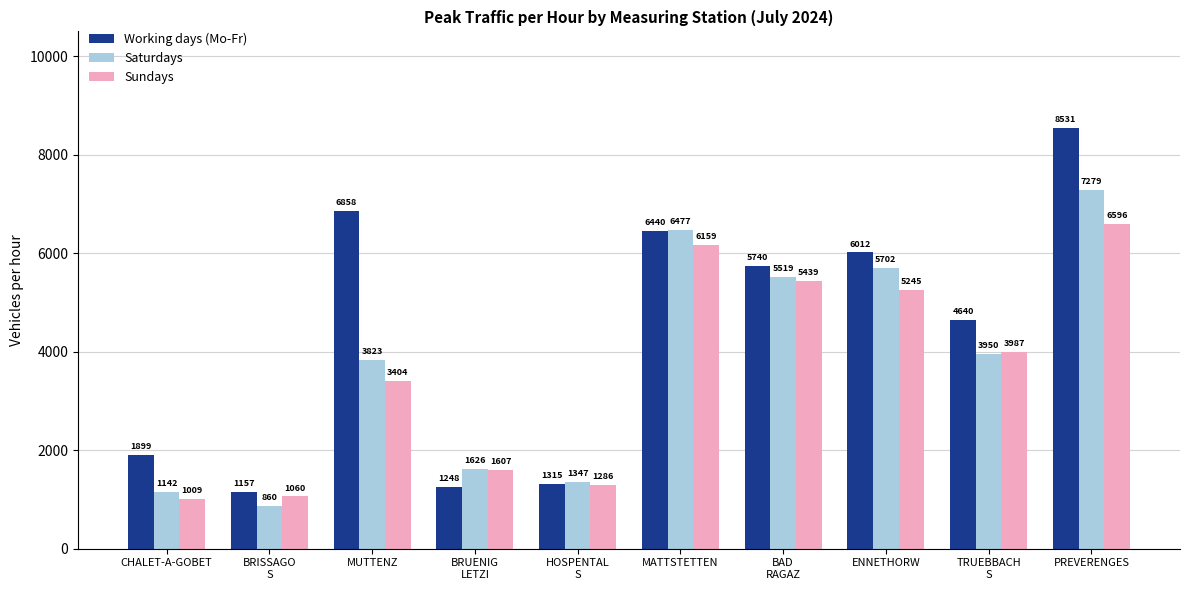

What is the maximum value for Sundays?

6596